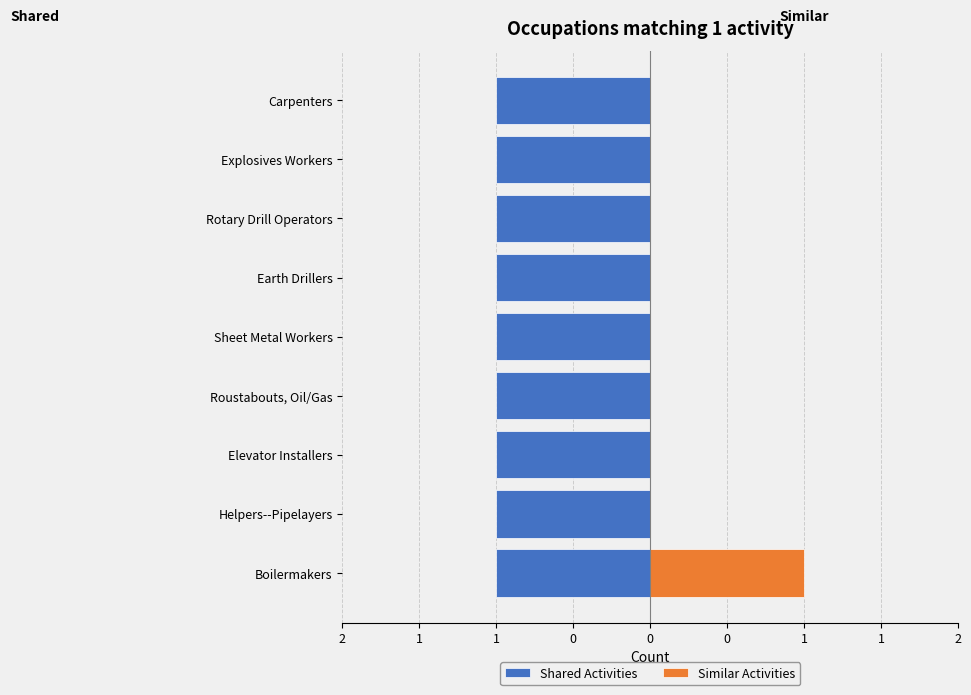

Is the value of Shared Activities at 1 greater than the value of Similar Activities at 2?

No